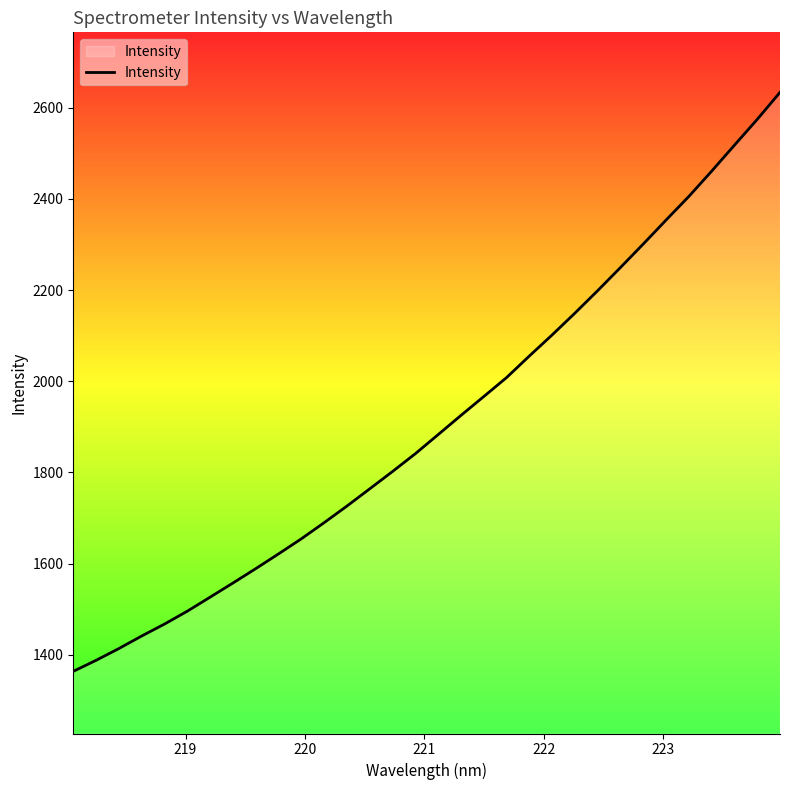

What is the difference between the maximum and minimum values?

1270.3